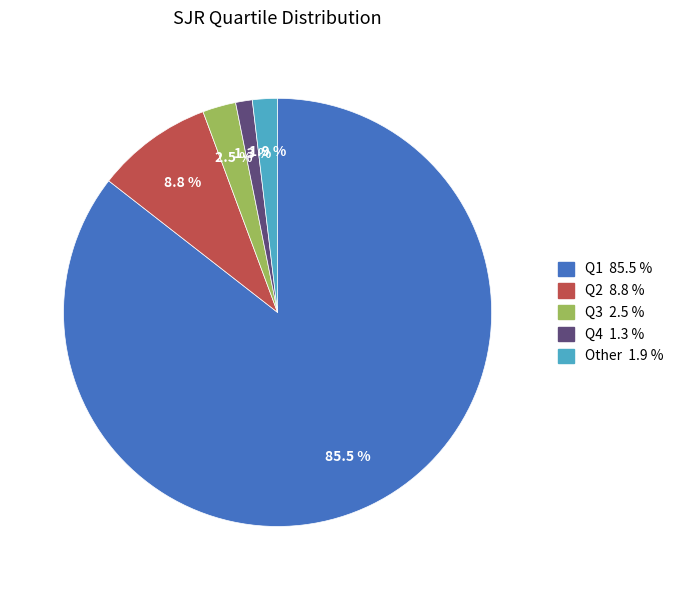

To the nearest percent, what is the difference between the Q1 and Q4 slice percentages?

84%